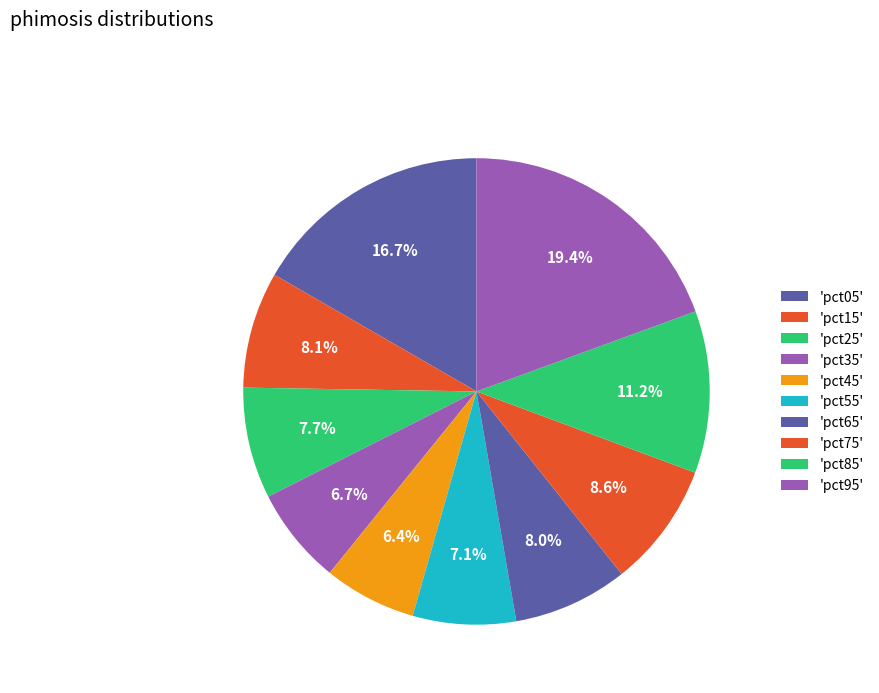

Count the number of slices in the pie.

10